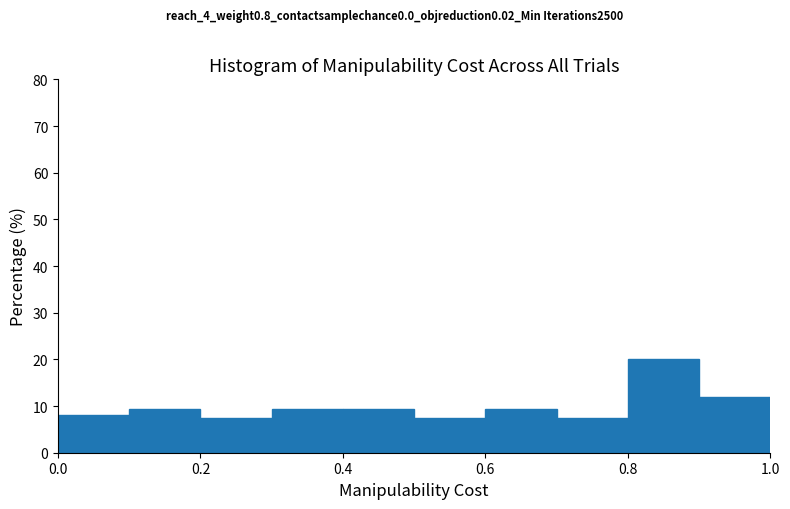

How tall is the bar that spans 0.2 to 0.3 on the x-axis? The values are not printed on the chart, so give them approximately, as read against the axis.

8